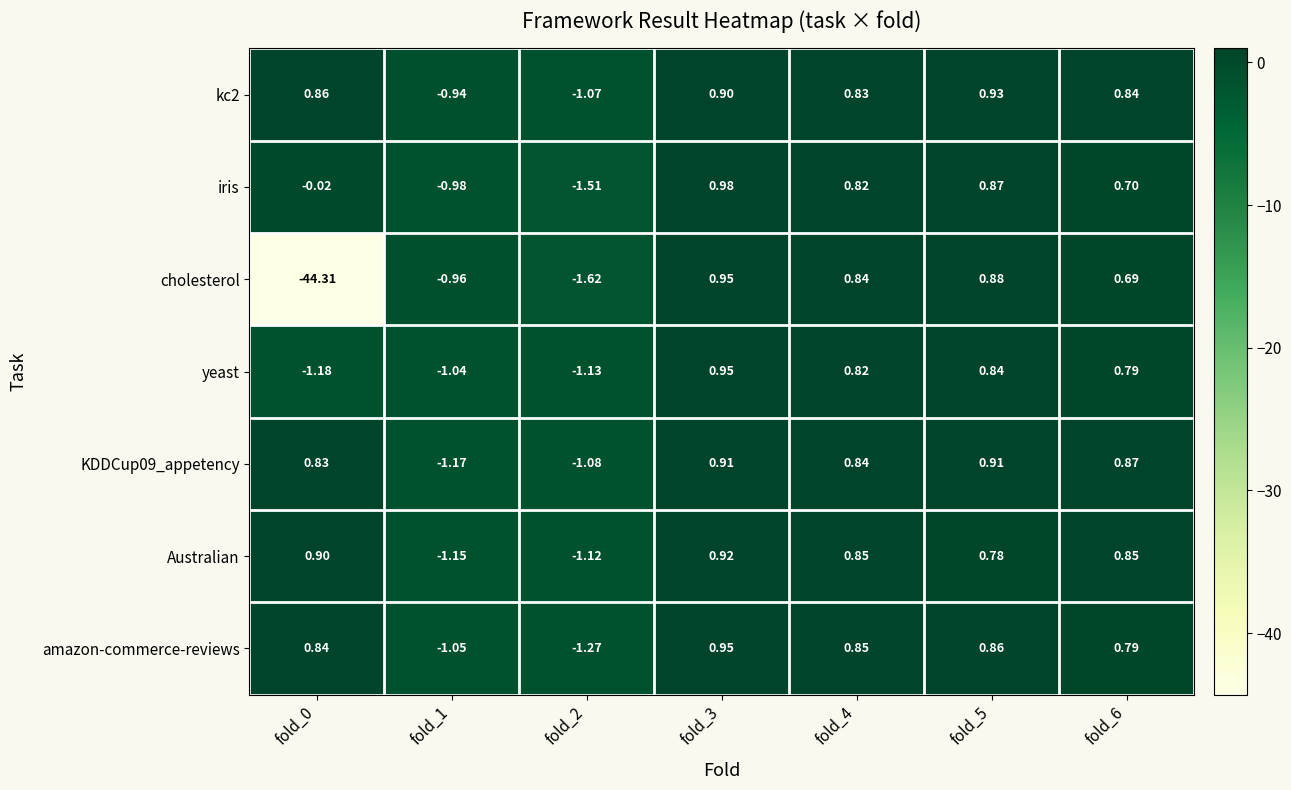

Which series has the largest range (max minus min)?

cholesterol